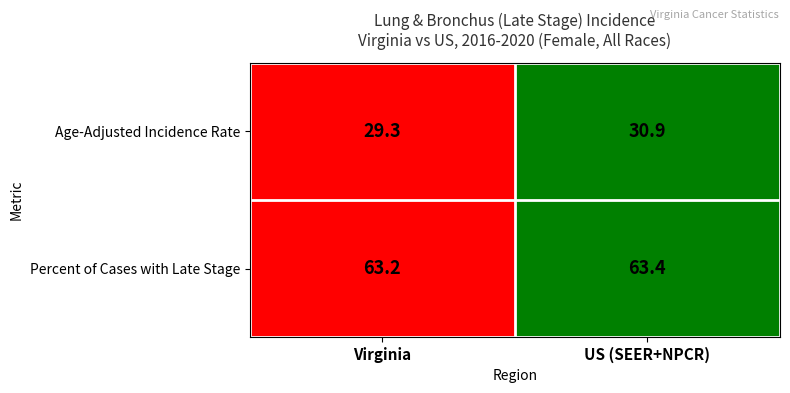

At which category is the sum across all series the highest?

US (SEER+NPCR)